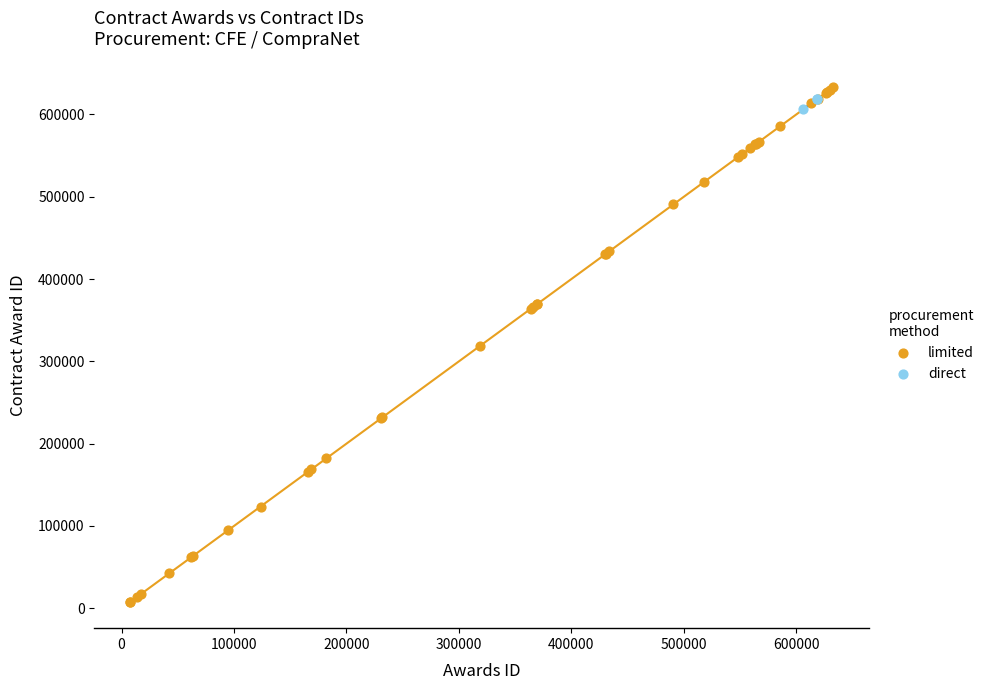

Which series has the widest spread of Y values?

limited